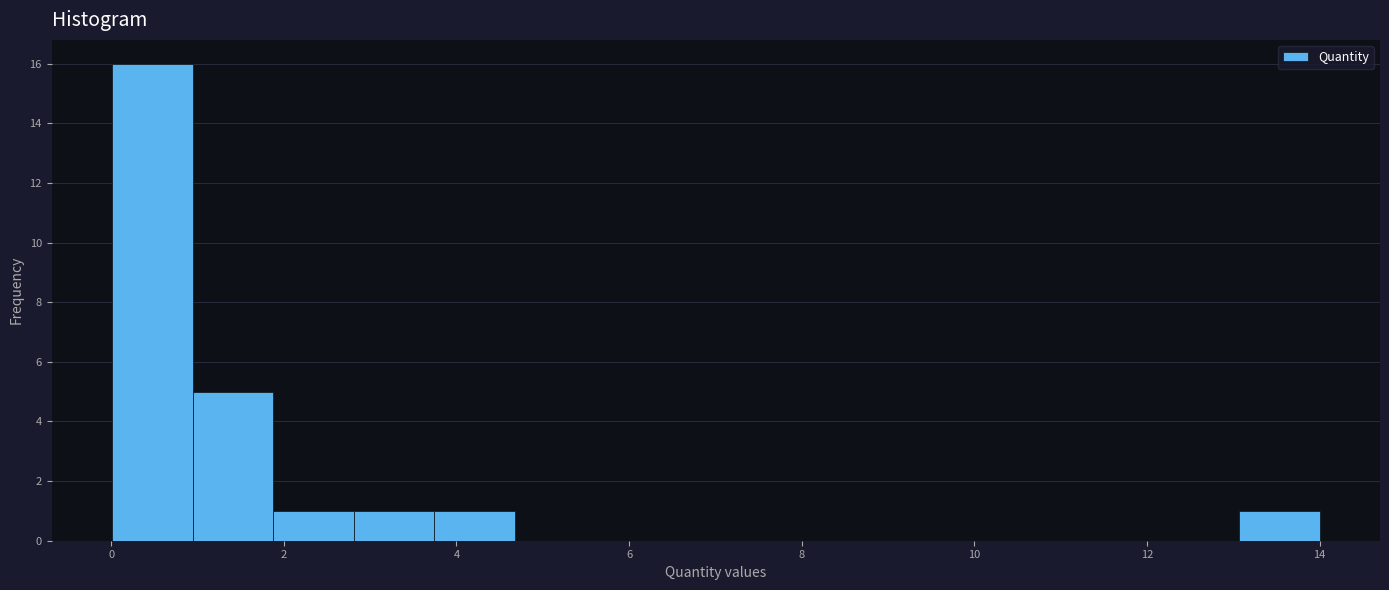

How tall is the bar that spans 2.8 to 3.8 on the x-axis? Neither the bar edges nor the heights are printed on the chart, so give them approximately, as read against the axes.

1